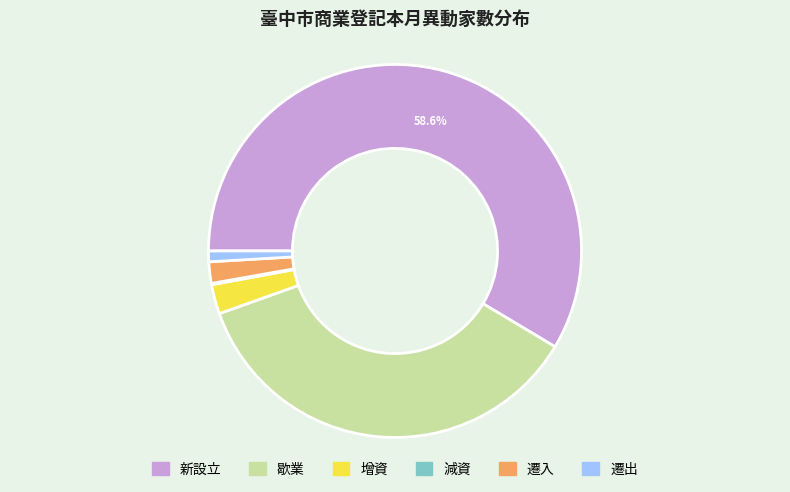

What percentage is the 歇業 slice, to the nearest percent?

36%